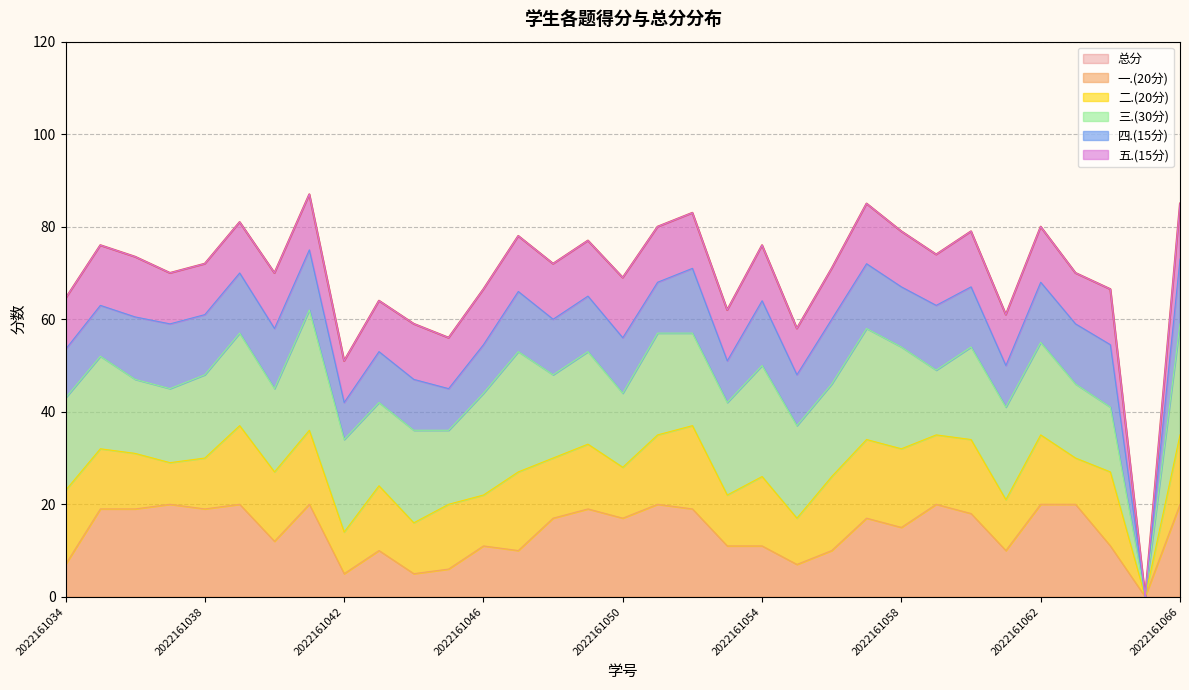

At which category is the sum across all series the highest?

2022161041